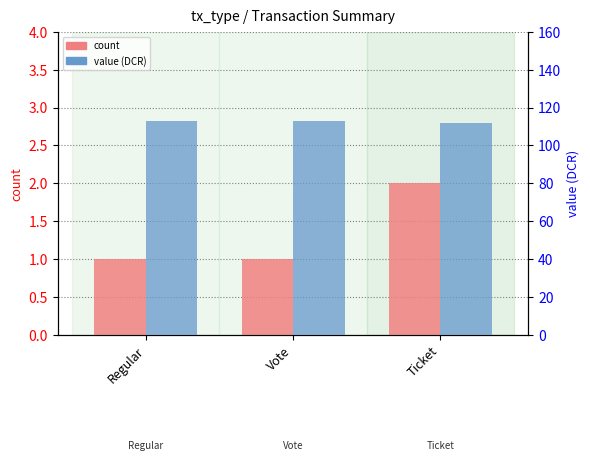

Reading left to right, transcribe all the data shown in this chart.

count: 1.0	1.0	2.0
value: 112.7	112.7	111.6